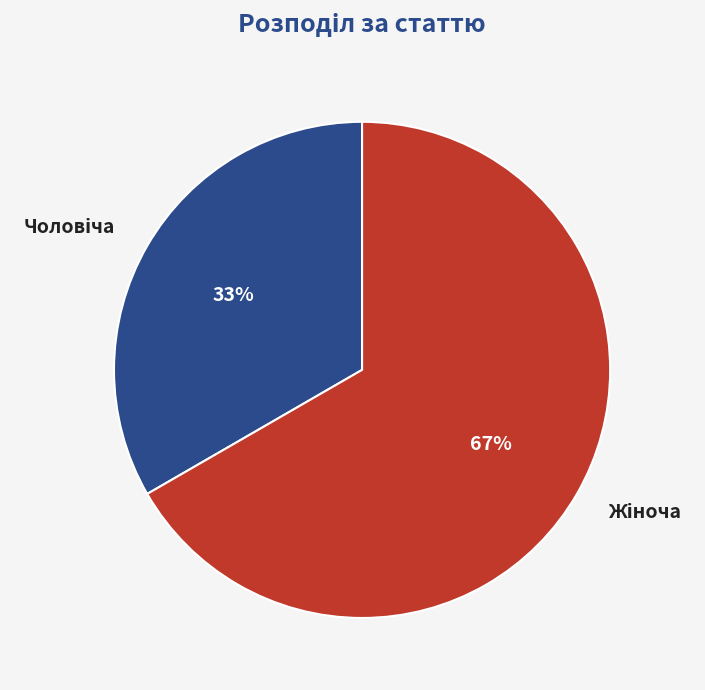

Is there a majority slice in this chart?

Yes